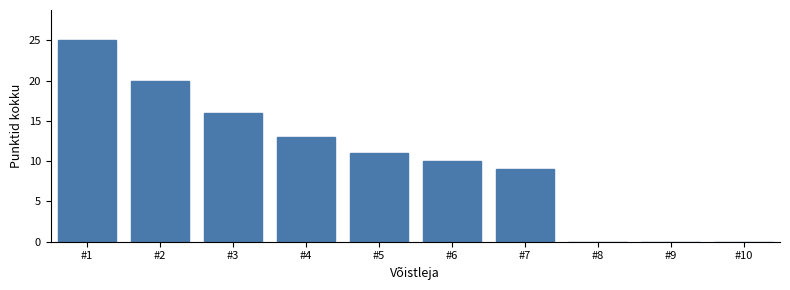

Reading right to left, transcribe all the data shown in this chart.

#10=0	#9=0	#8=0	#7=9	#6=10	#5=11	#4=13	#3=16	#2=20	#1=25